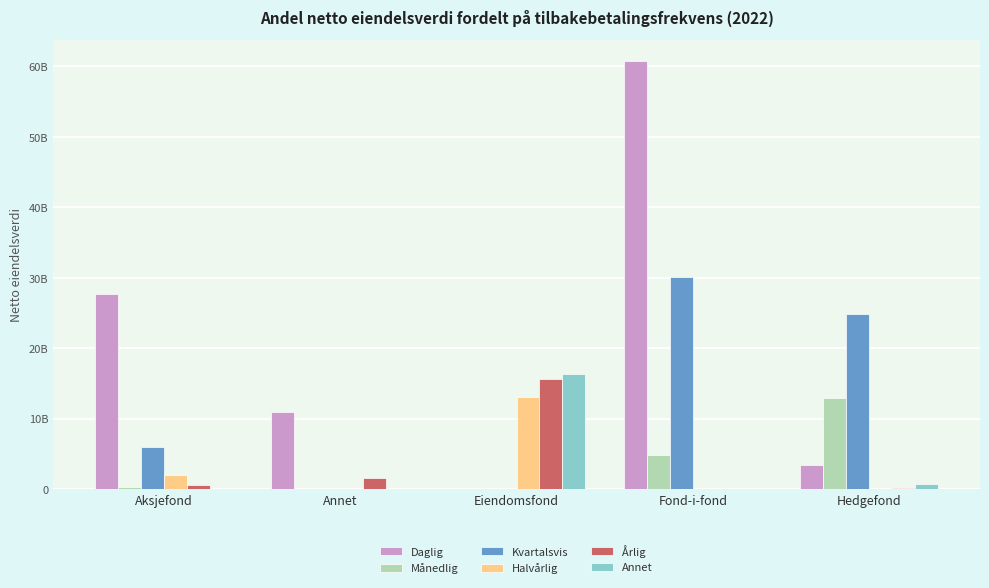

Rank the series at Aksjefond from highest to lowest value.

Daglig, Kvartalsvis, Halvårlig, Årlig, Månedlig, Annet